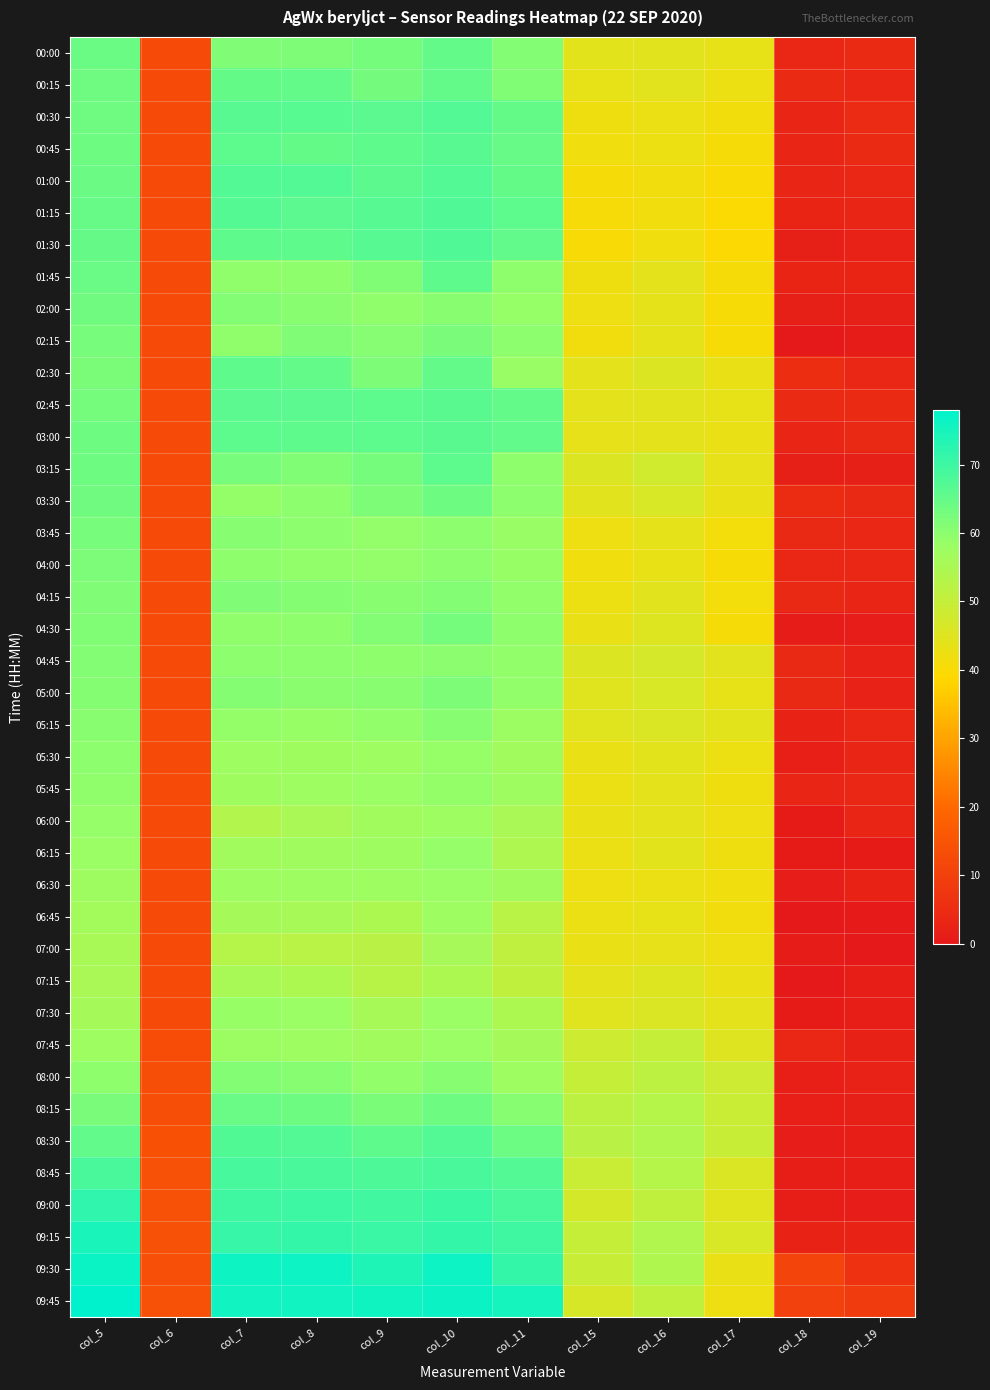

At col_5, list the series in order from largest to smallest.

09:45, 09:30, 09:15, 09:00, 08:45, 08:30, 01:30, 01:15, 01:45, 00:00, 01:00, 00:45, 03:15, 03:00, 00:30, 00:15, 02:00, 03:30, 02:45, 02:15, 03:45, 08:15, 02:30, 04:00, 04:15, 04:30, 04:45, 05:00, 05:15, 05:30, 08:00, 05:45, 06:00, 06:15, 07:45, 06:30, 06:45, 07:30, 07:00, 07:15